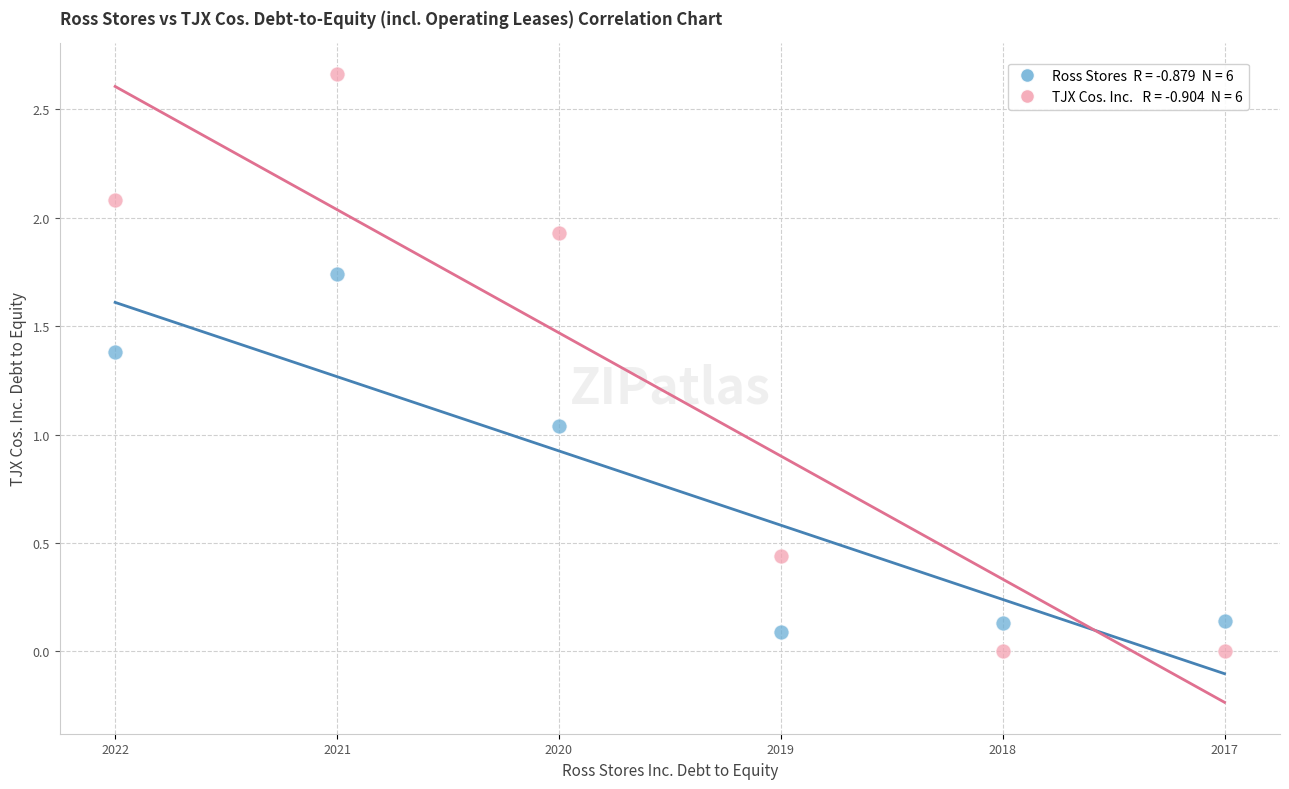

How many points are shown in the scatter plot?

12